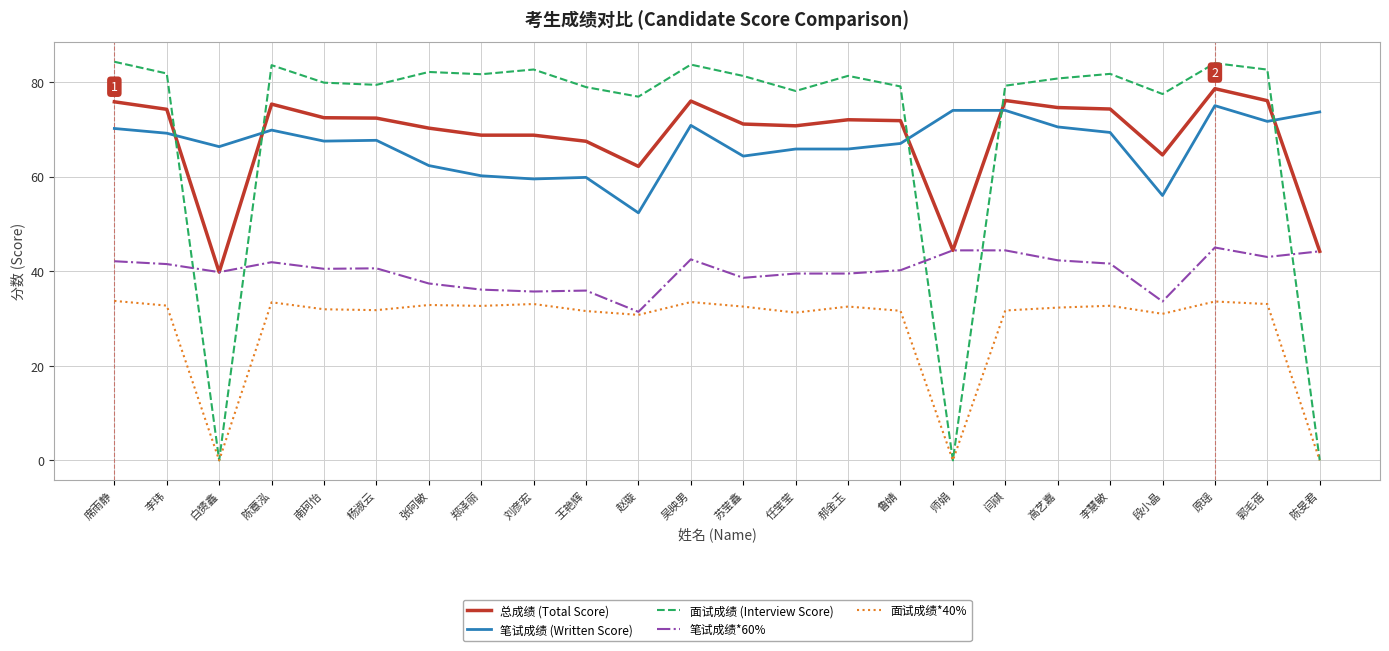

The value of 总成绩 (Total Score) at 张阿敏 is 70.2. True or false?

True